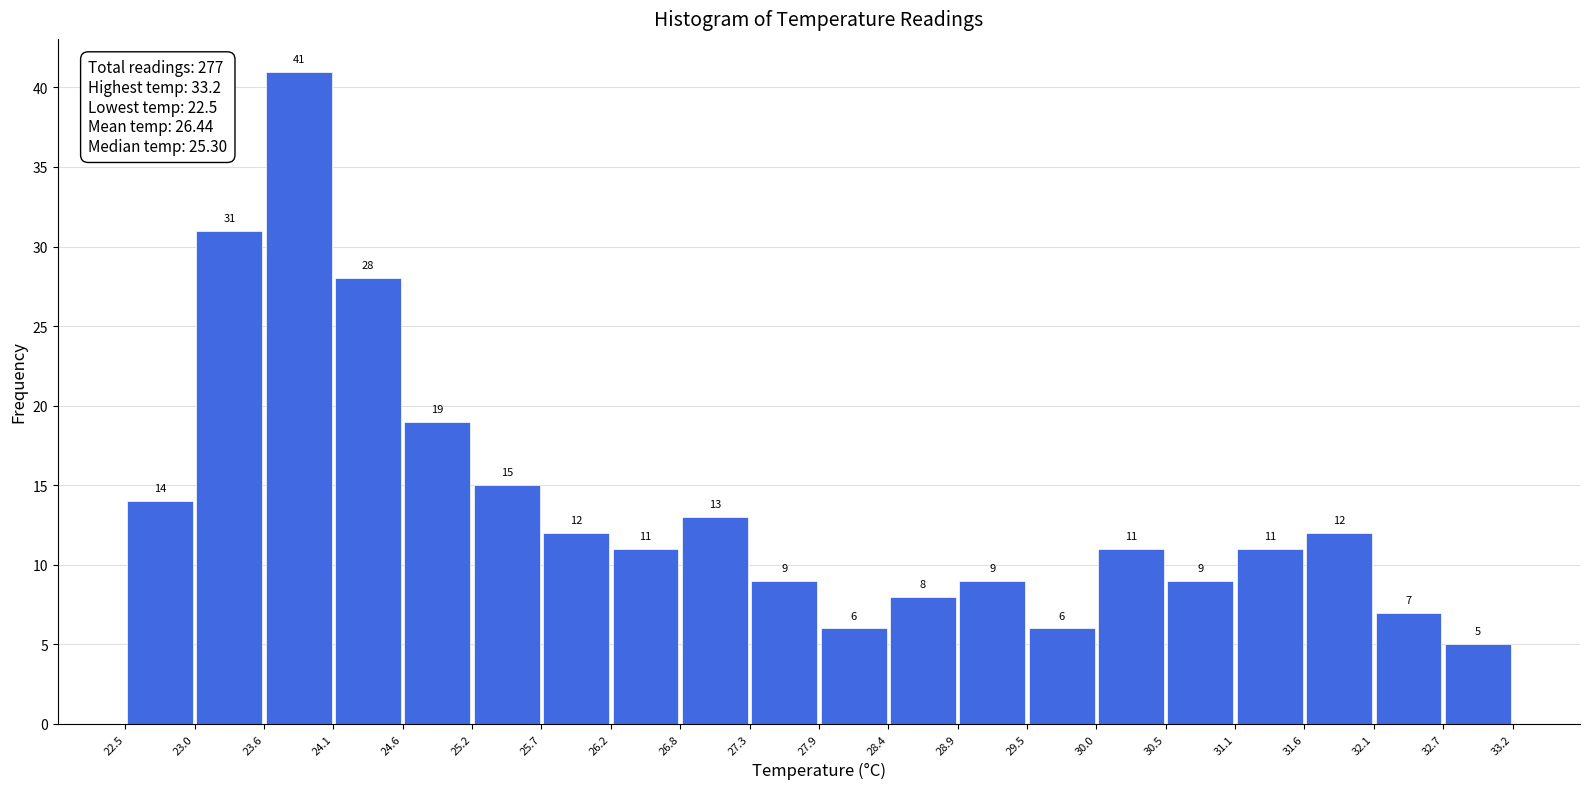

How tall is the bar that spans 26.8 to 27.3 on the x-axis?

13